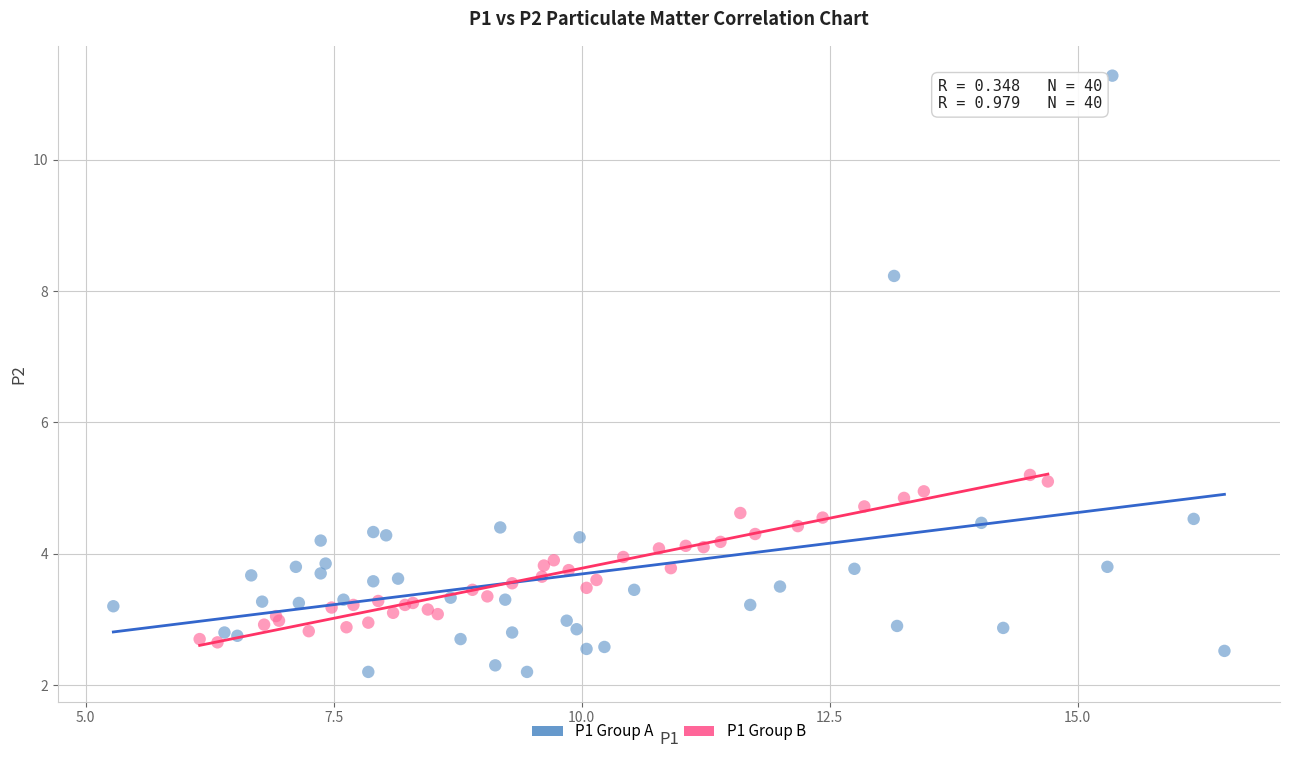

Which series reaches the maximum Y coordinate?

P1 Group A